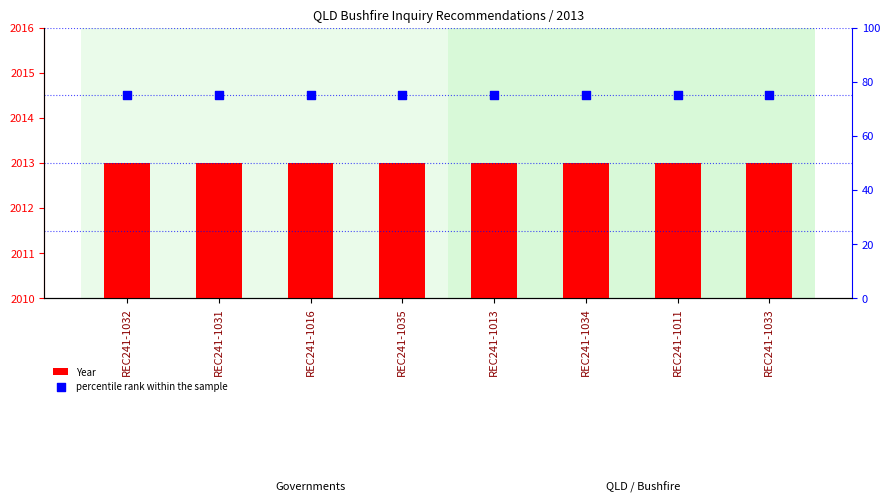

Is the value of percentile rank within the sample at REC241-1033 greater than the value of Year at REC241-1035?

No